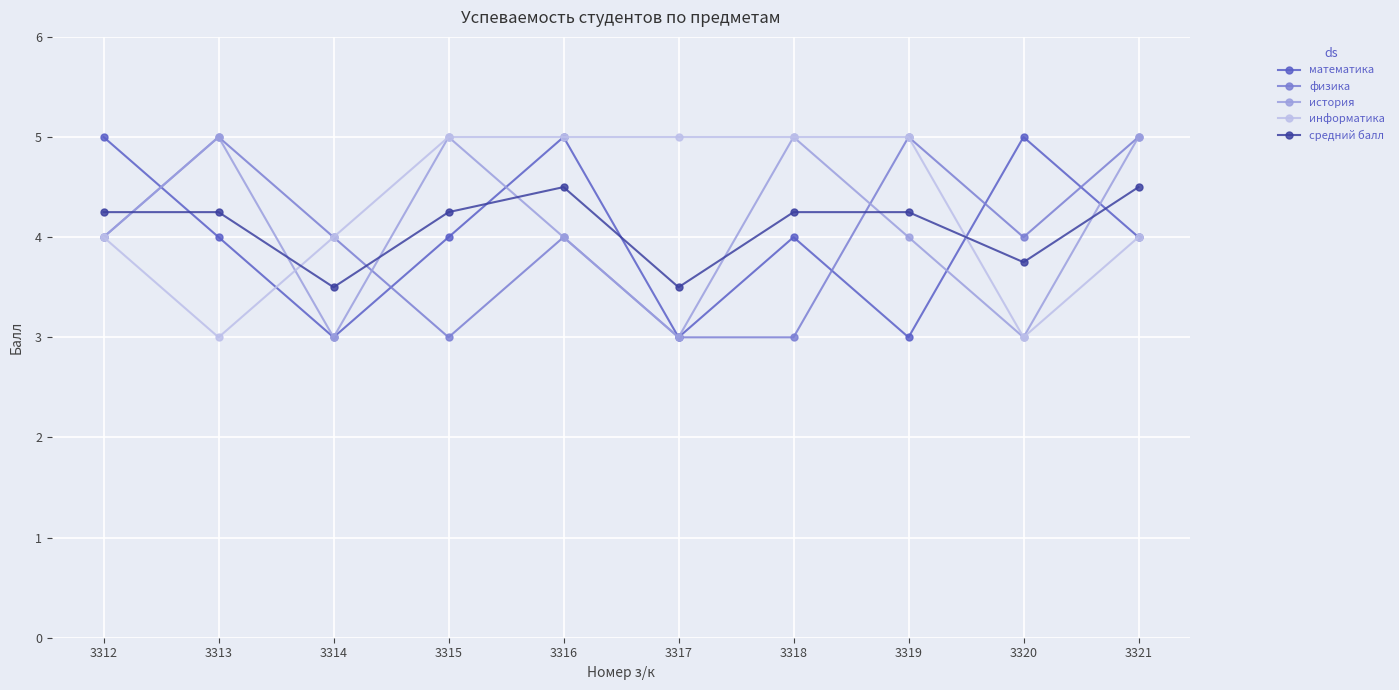

How many intersections are there between средний балл and математика?

5